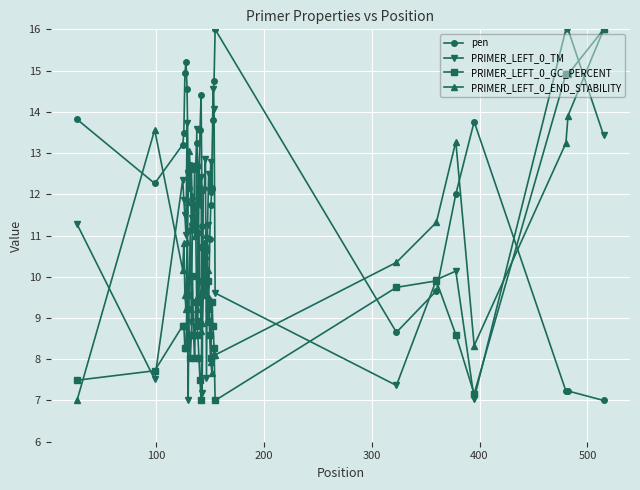

Which series has the largest total across all categories?

pen